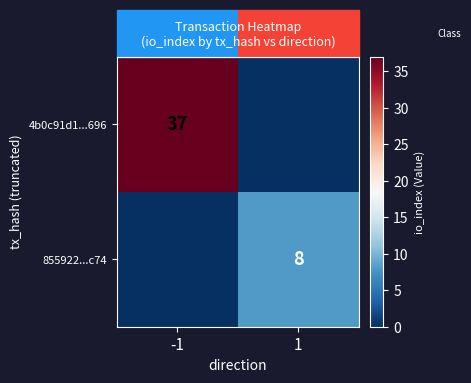

Is it true that 4b0c91d1...696 equals 37 at -1?

True